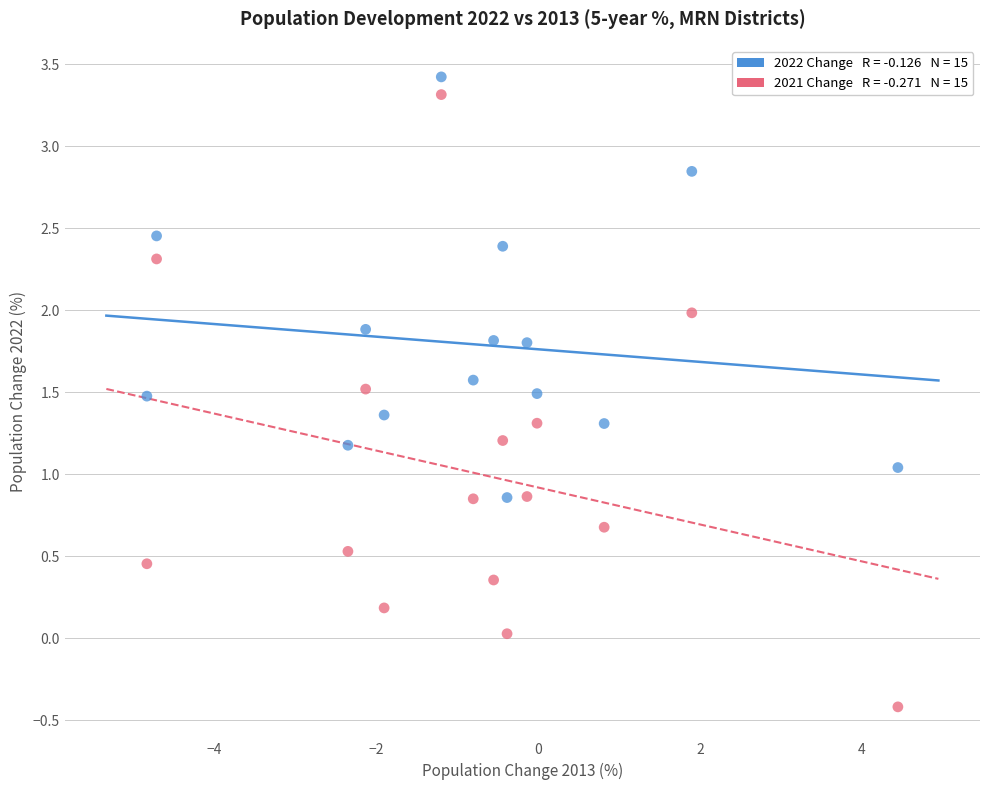

Across all data points, what is the range of Y values (max minus min)?

3.8